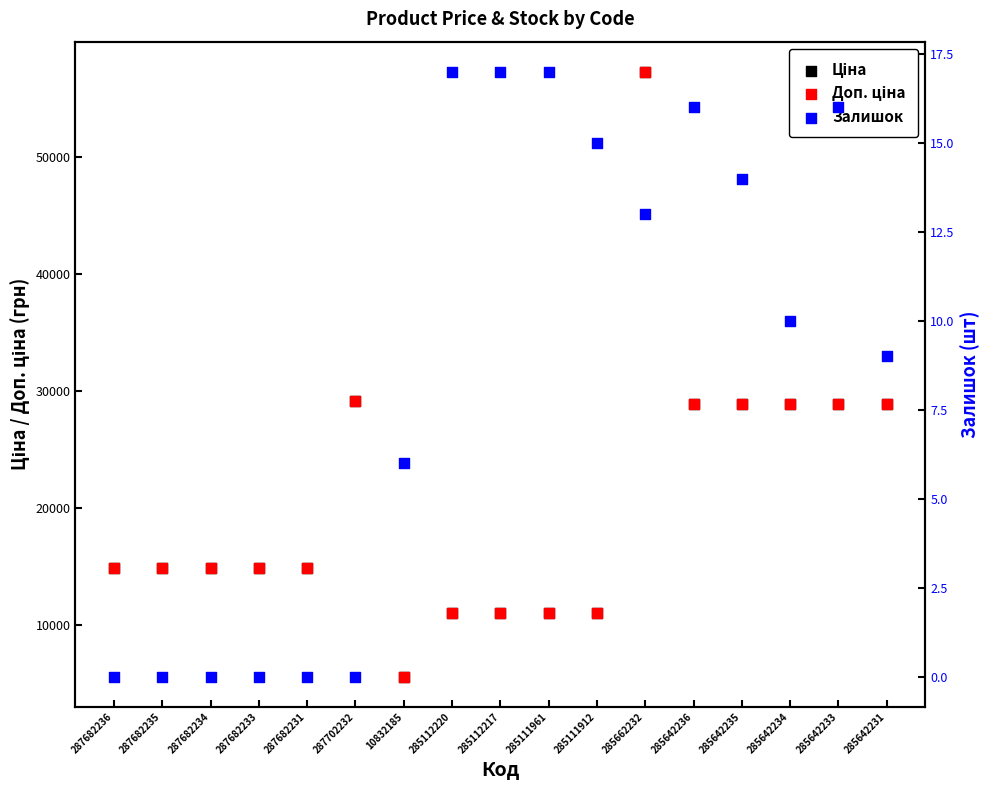

What are all the series names shown in the legend?

Ціна, Доп. ціна, Залишок